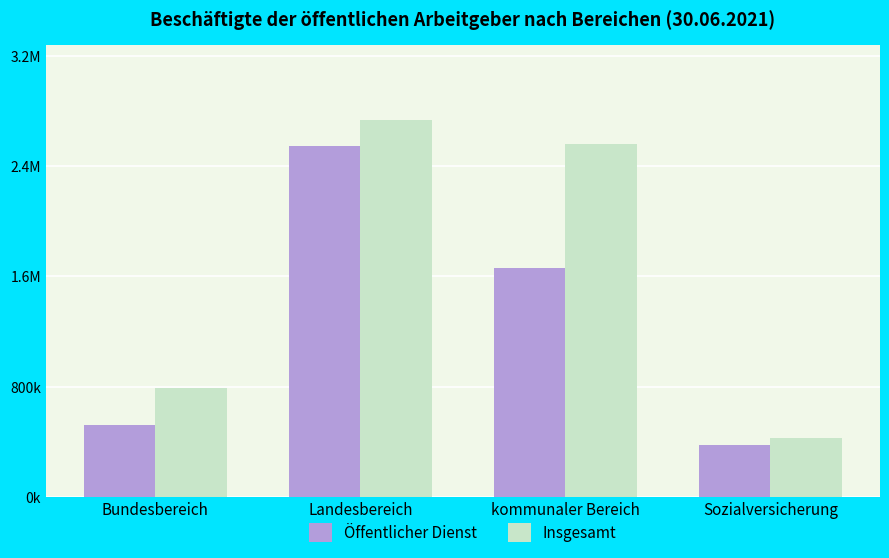

What position from the left is kommunaler Bereich?

3